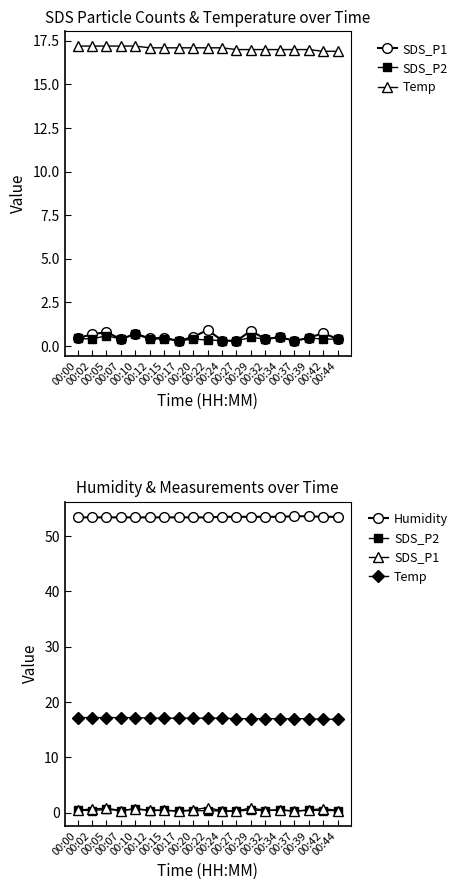

True or false: SDS_P2 and Temp cross at least once.

False